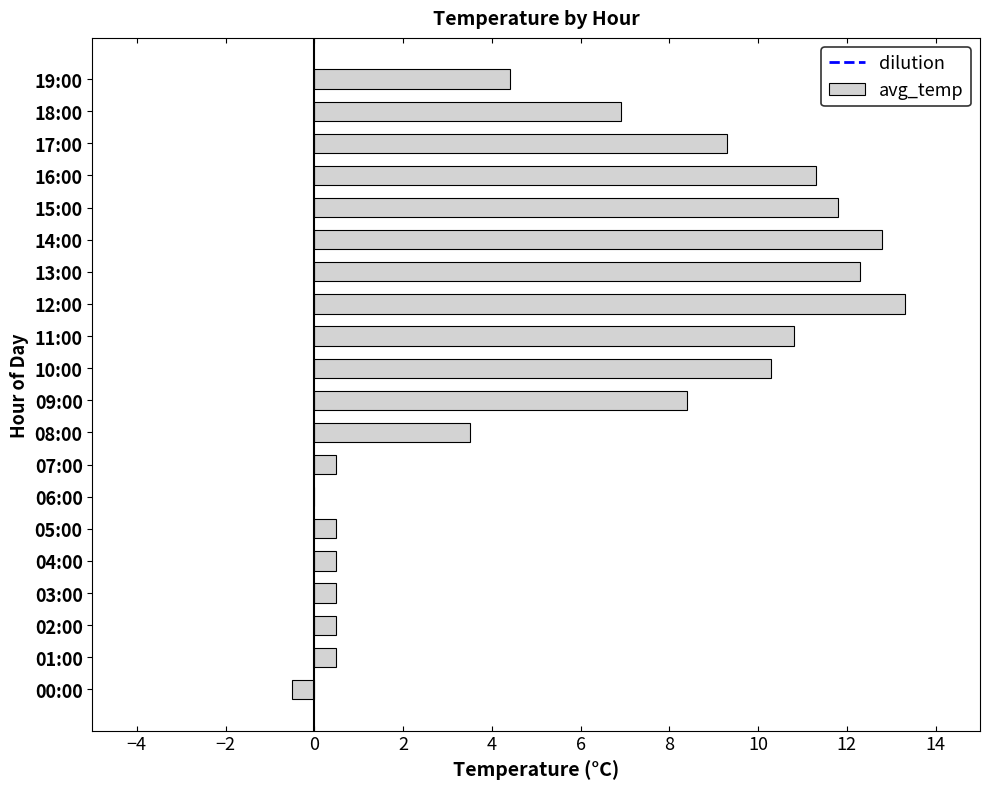

Are the bars horizontal?

Yes